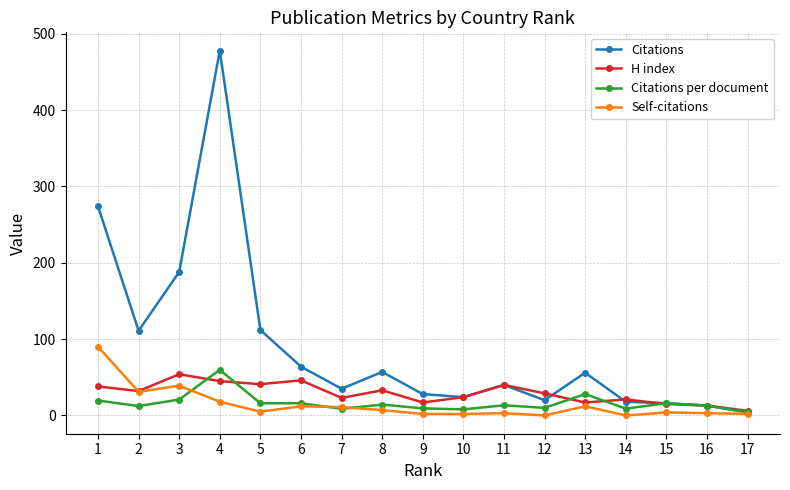

True or false: Citations per document has more than 2 interior local peaks.

True